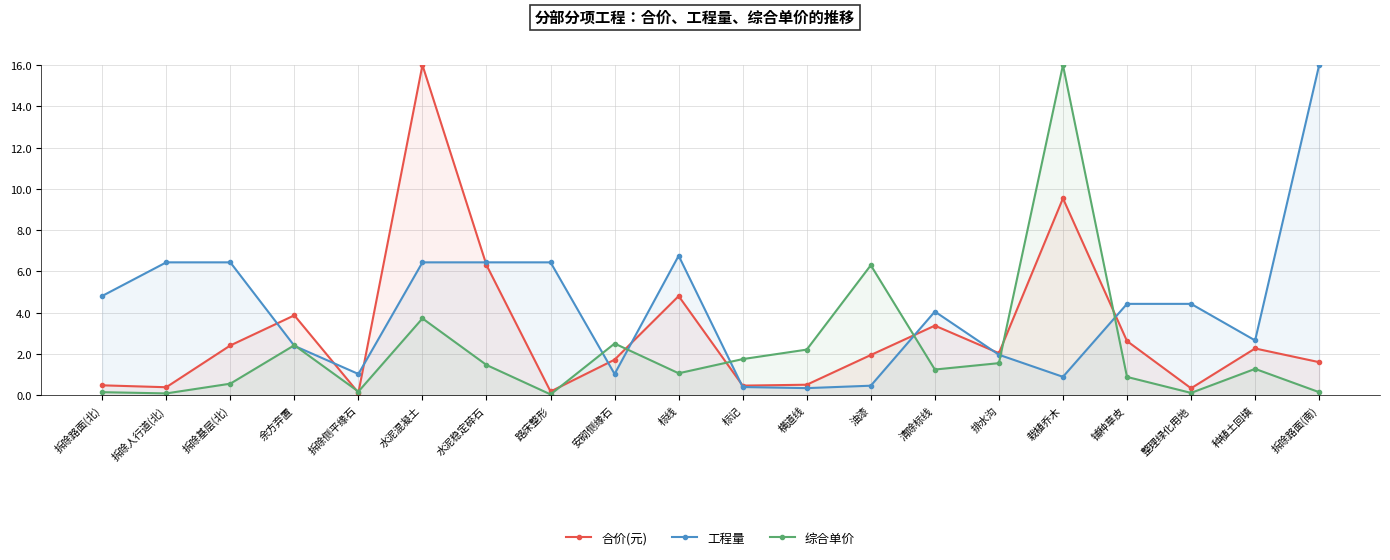

Rank the series by their maximum value, from highest to lowest.

合价(元), 工程量, 综合单价